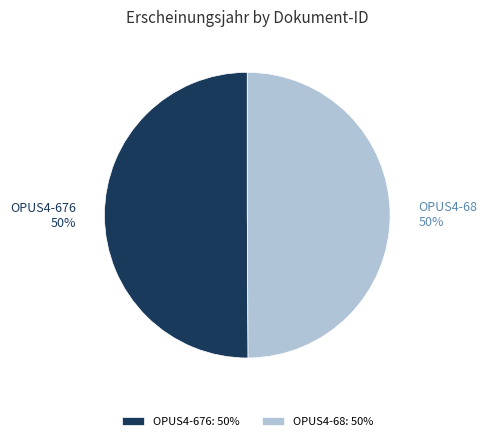

Is it true that OPUS4-676 is 50% of the pie?

True